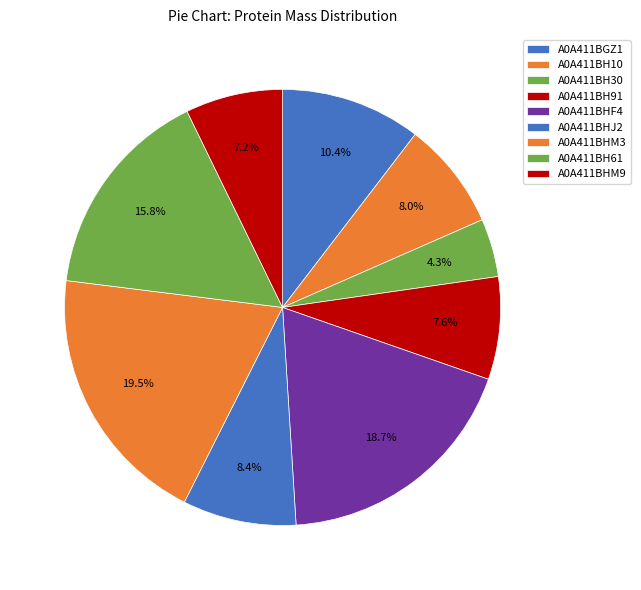

Does A0A411BHF4 represent more than half of the total?

No